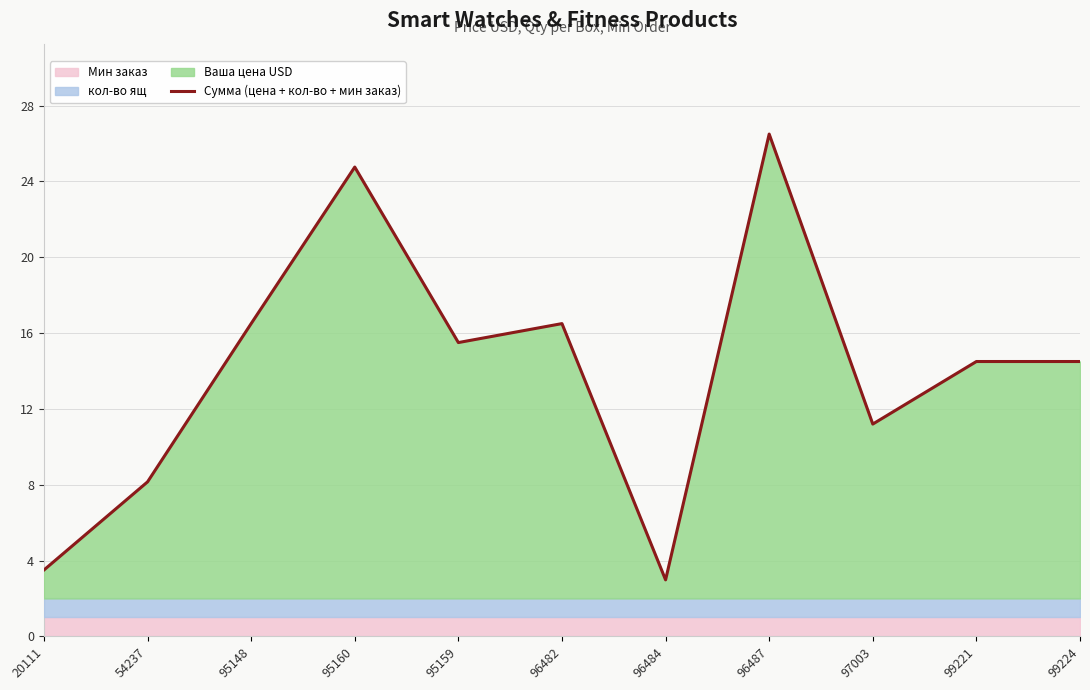

Between 97003 and 95159, which is larger?

95159